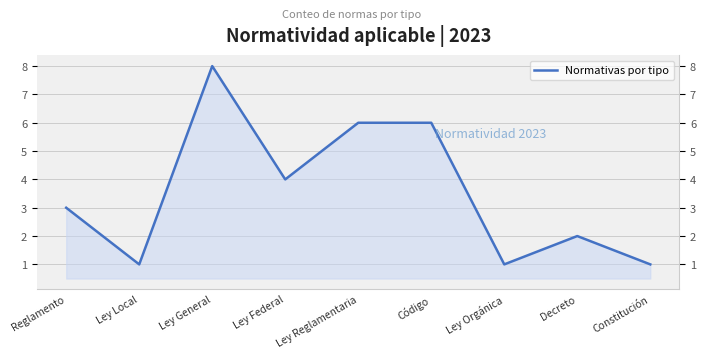

Reading left to right, transcribe all the data shown in this chart.

3	1	8	4	6	6	1	2	1